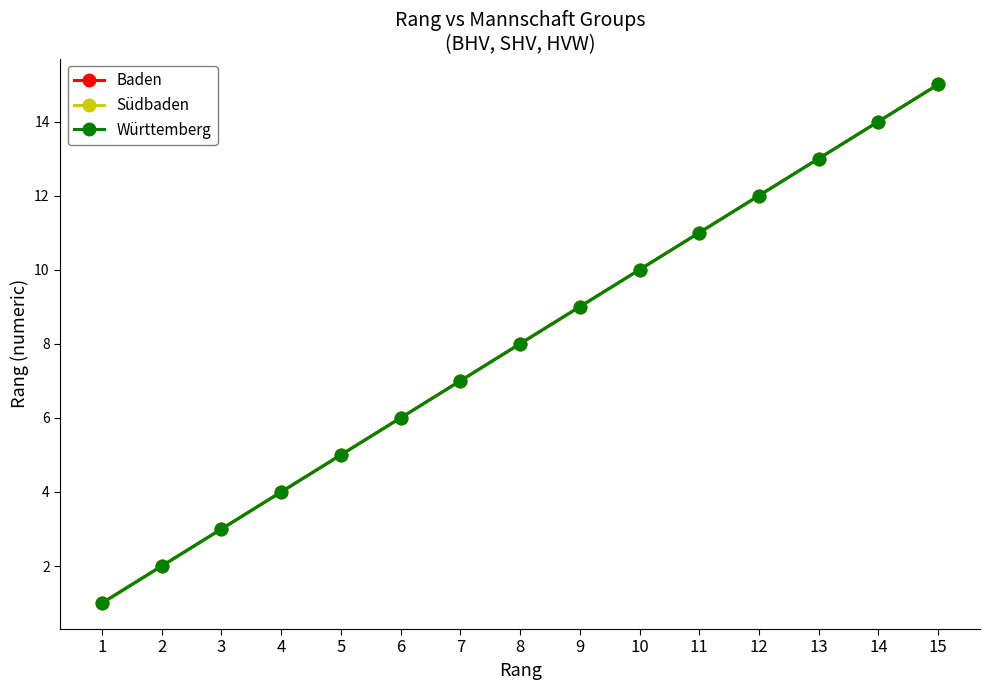

Is this an area chart (filled region under the line)?

No